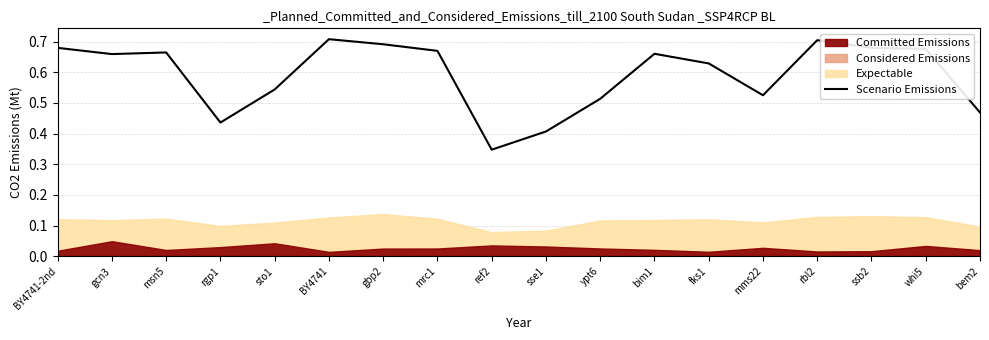

The chart shows a value of 0.5 at mms22. True or false?

True